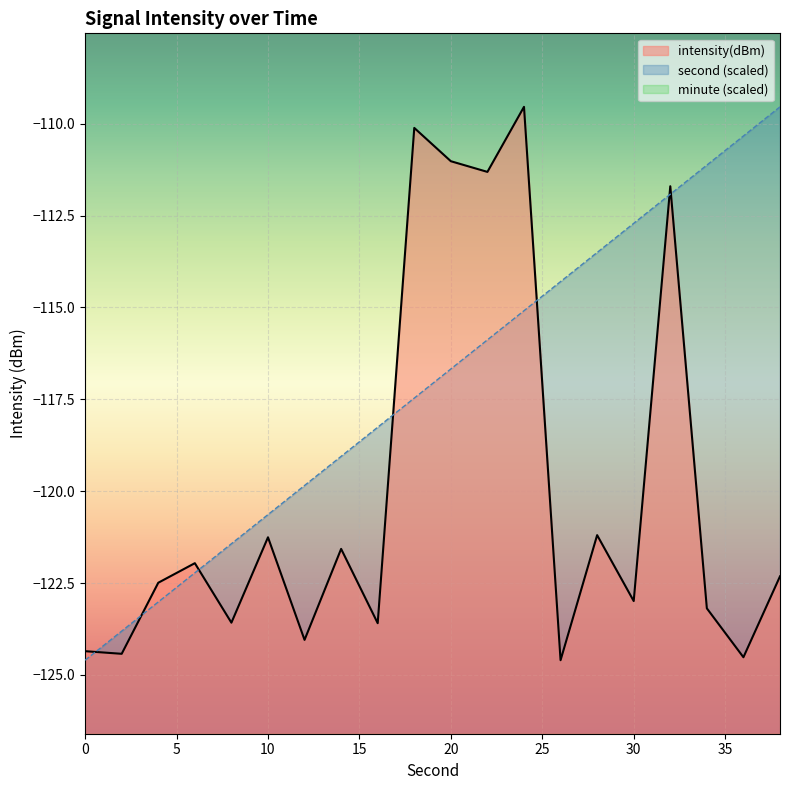

At which category does the chart reach its minimum across all series?

26